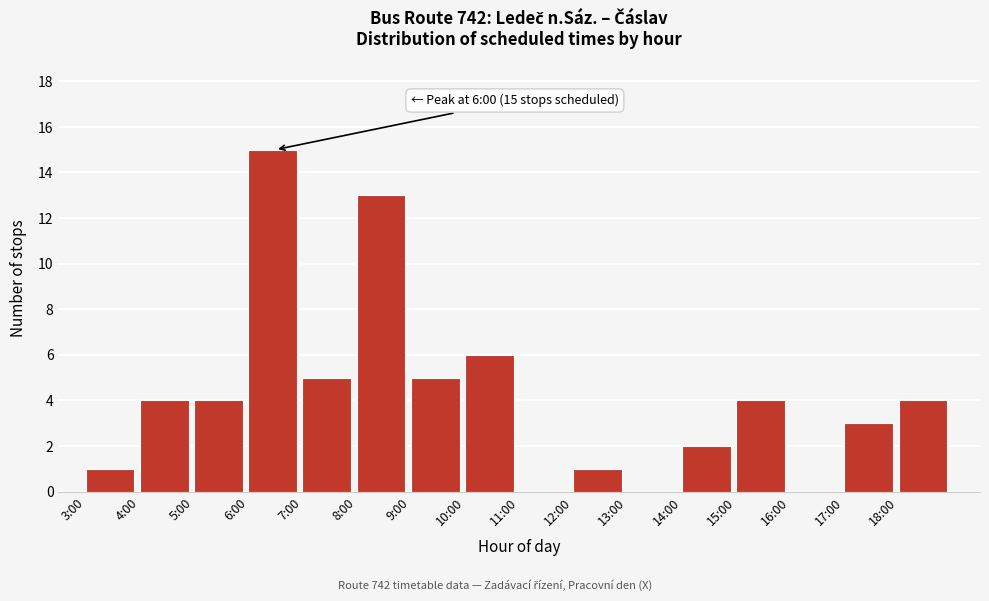

Reading right to left, extract all data points from this chart.

18:00=4	17:00=3	16:00=0	15:00=4	14:00=2	13:00=0	12:00=1	11:00=0	10:00=6	9:00=5	8:00=13	7:00=5	6:00=15	5:00=4	4:00=4	3:00=1